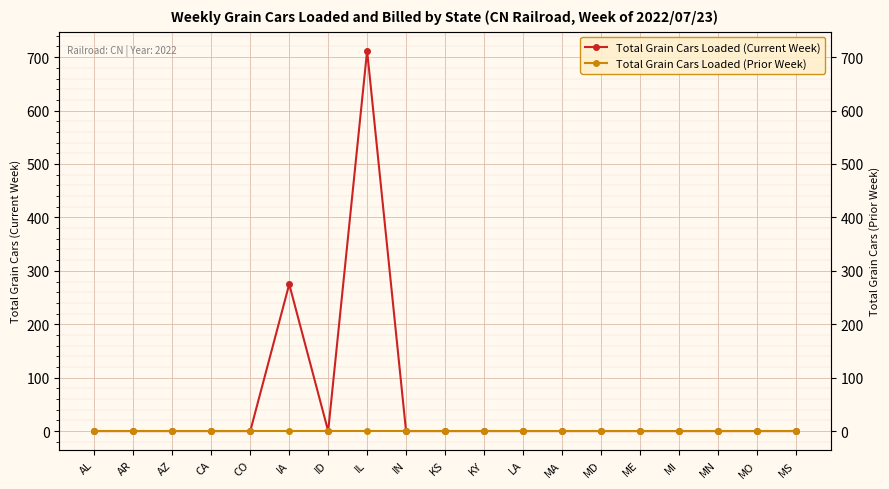

List the labels in order of Total Grain Cars Loaded (Current Week) value, largest first.

IL, IA, AL, AR, AZ, CA, CO, ID, IN, KS, KY, LA, MA, MD, ME, MI, MN, MO, MS